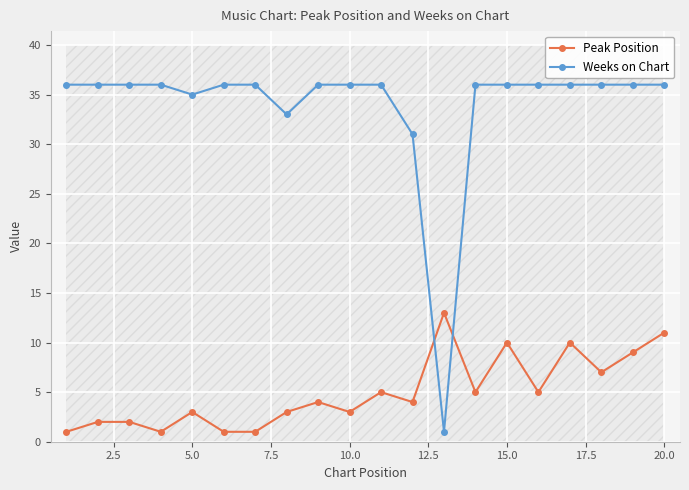

Is it true that Weeks on Chart equals 64 at 15.0?

False